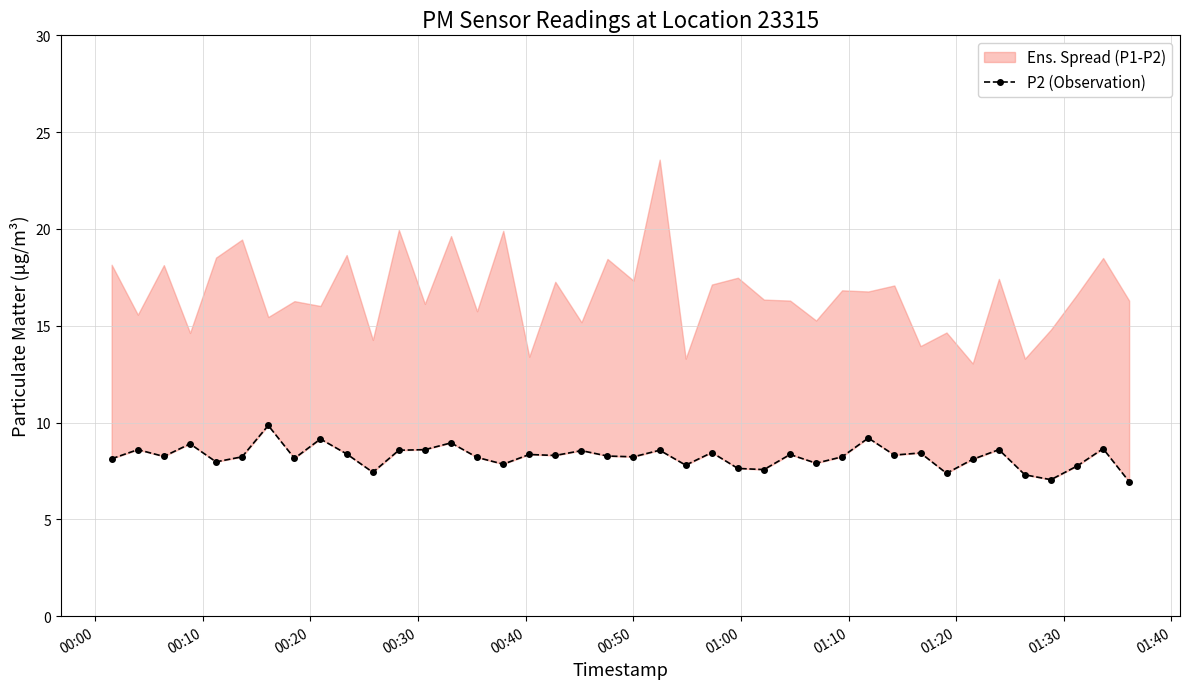

What is the maximum value shown in the chart?

9.8